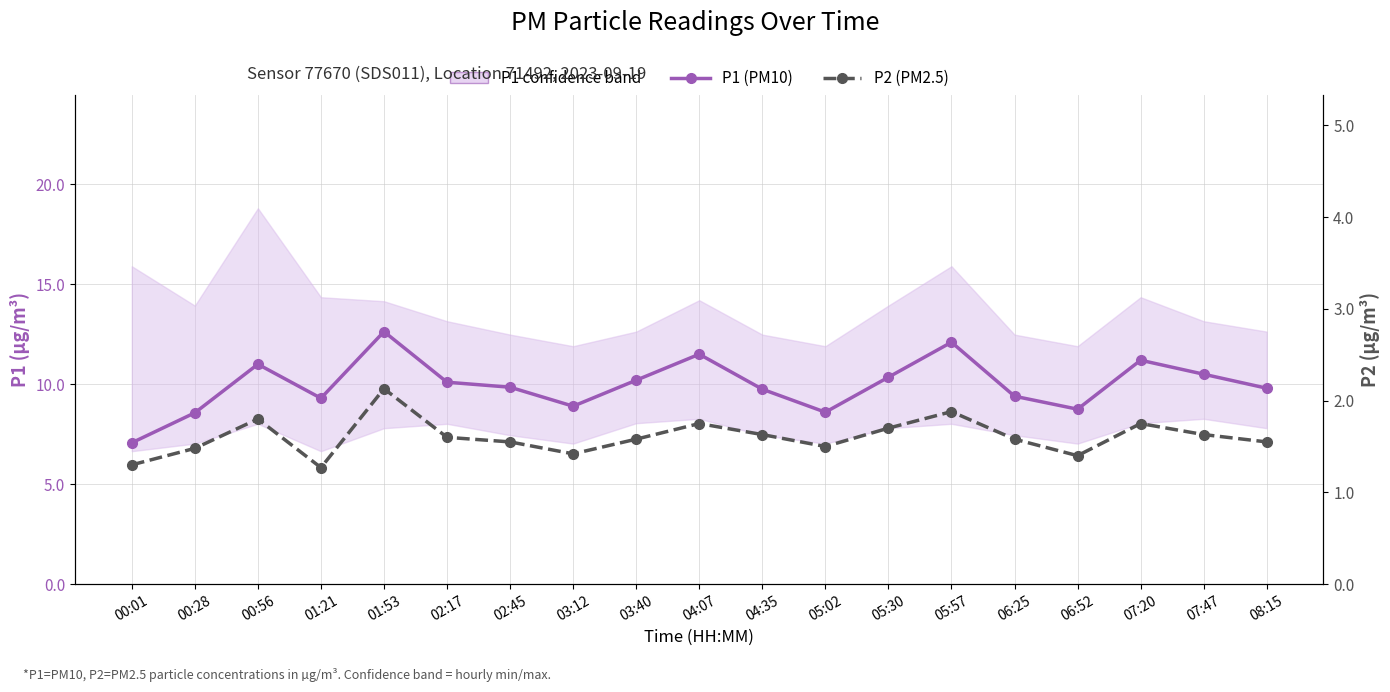

What is the difference between the P1 (PM10) values at 05:02 and 02:17?

1.5